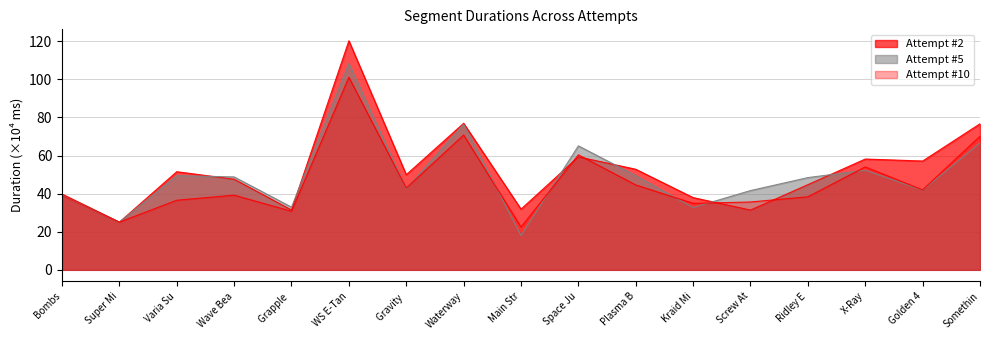

What is the value of the Attempt #5 point at the 7th from the left?

42.5